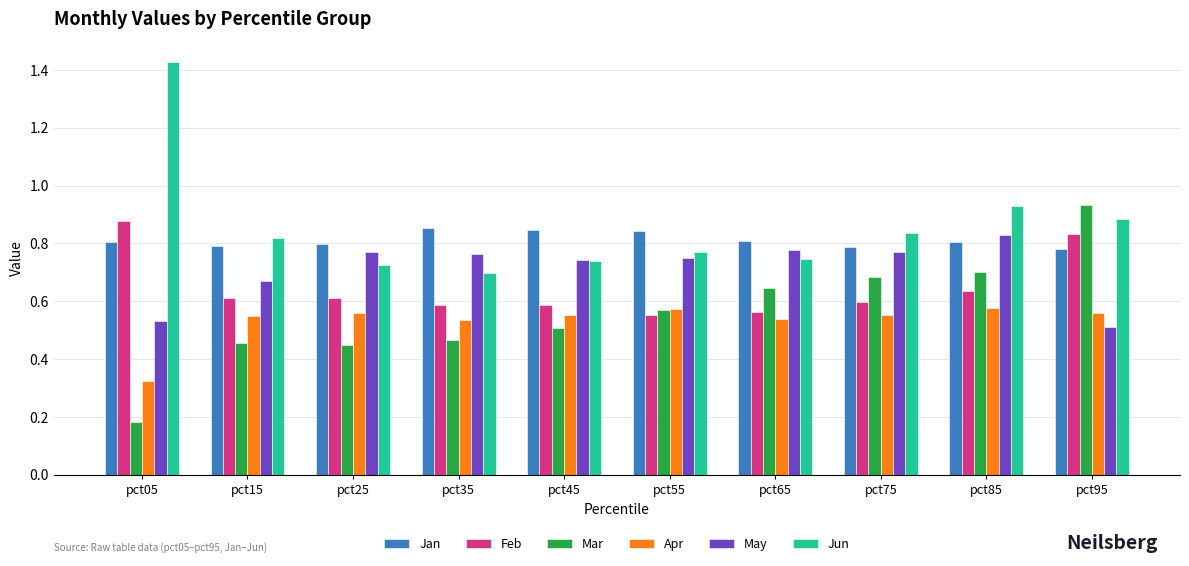

At pct05, list the series in order from smallest to largest.

Mar, Apr, May, Jan, Feb, Jun